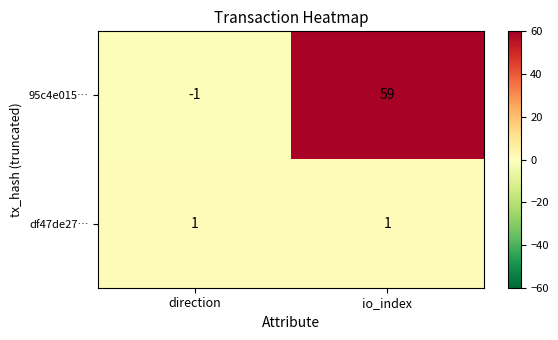

The 95c4e015… series shows 59 at io_index. True or false?

True